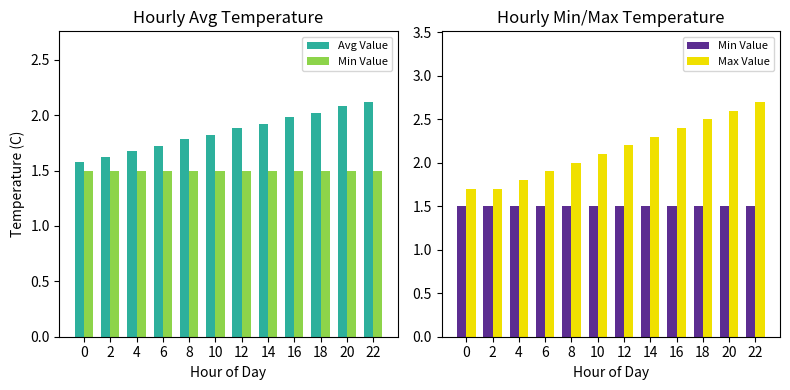

Rank the series at 16 from highest to lowest value.

Max Value, Avg Value, Min Value